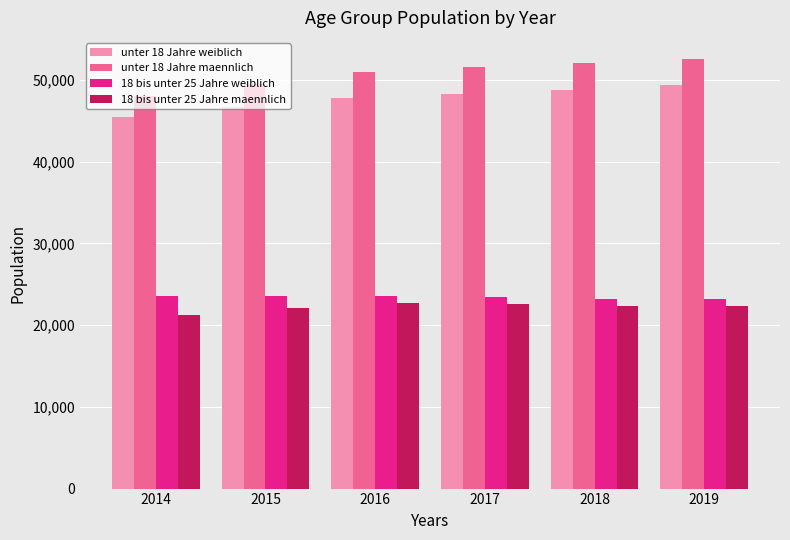

What is the highest value of the 18 bis unter 25 Jahre maennlich series?

22694